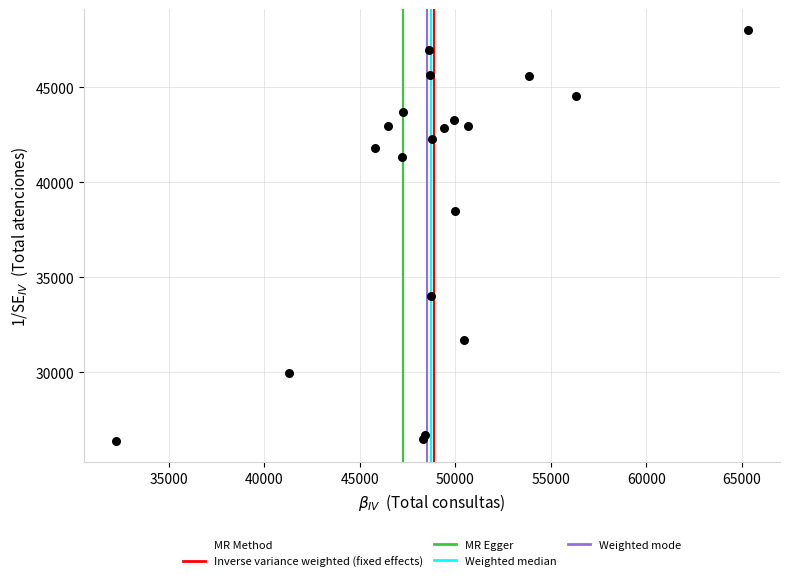

What Y value in the scatter plot is closest to 37192?

38494